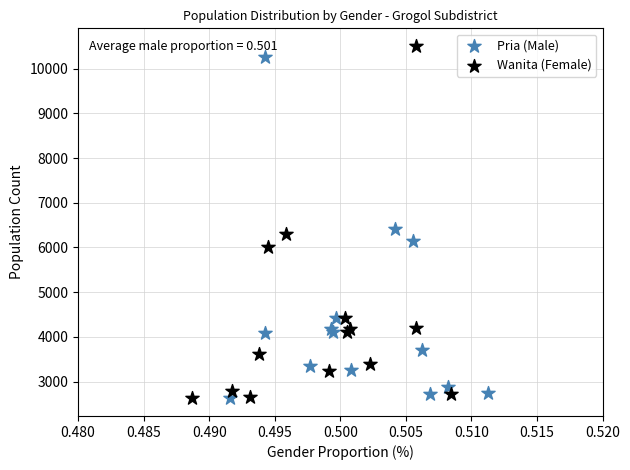

Which series has the largest Y range (max minus min)?

Wanita (Female)